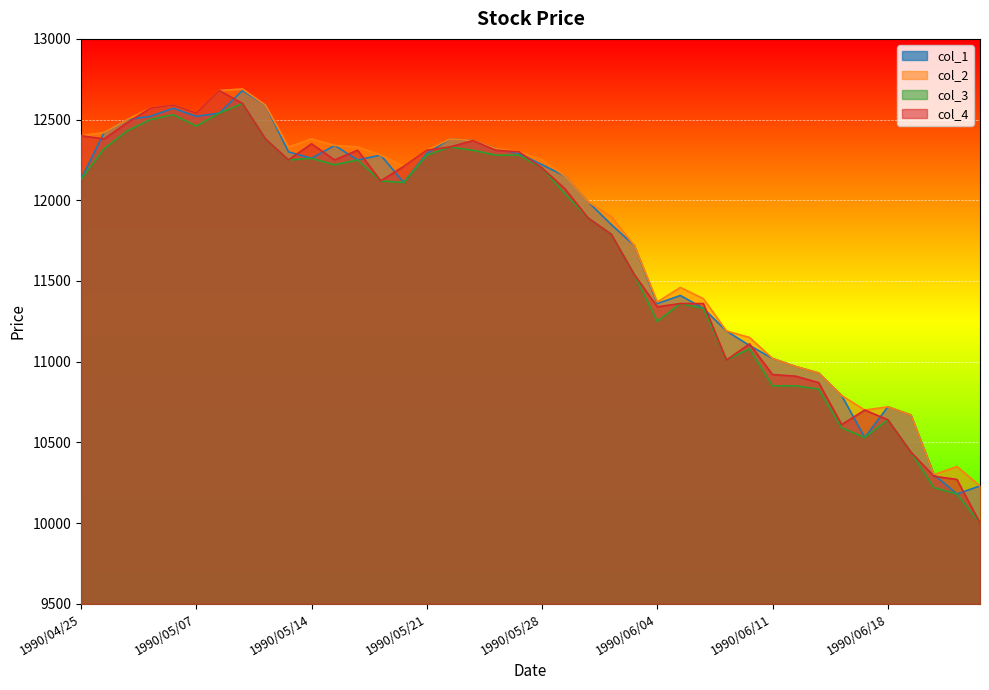

True or false: col_2 and col_1 cross at least once.

False